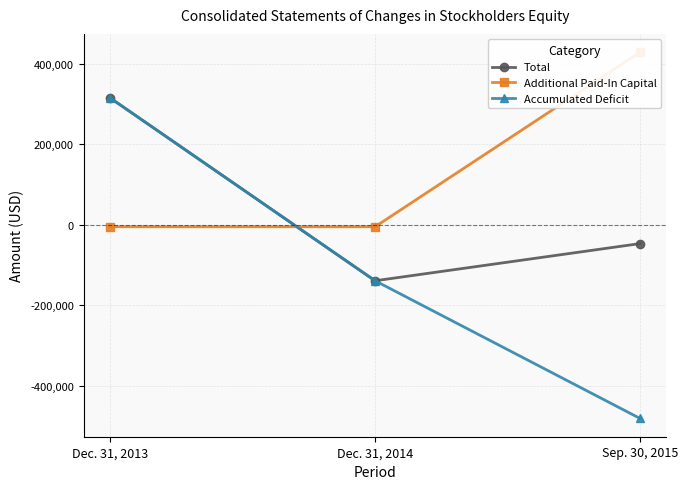

True or false: Total has a value of 86485 at Dec. 31, 2013.

False